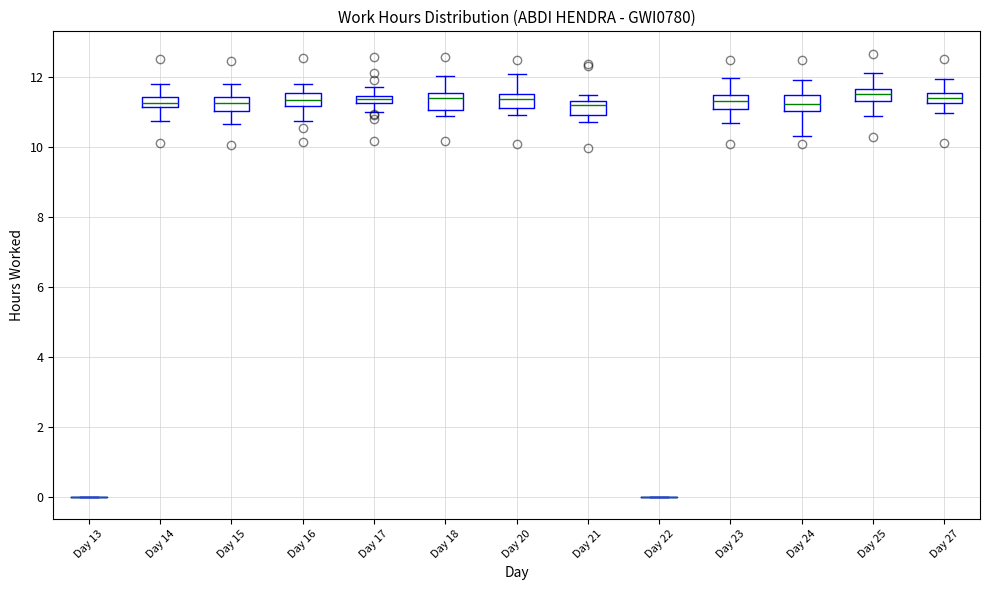

Where is the lower edge of the box for Day 24 on the y-axis? The values are not printed on the chart, so give them approximately, as read against the axis.

11.0